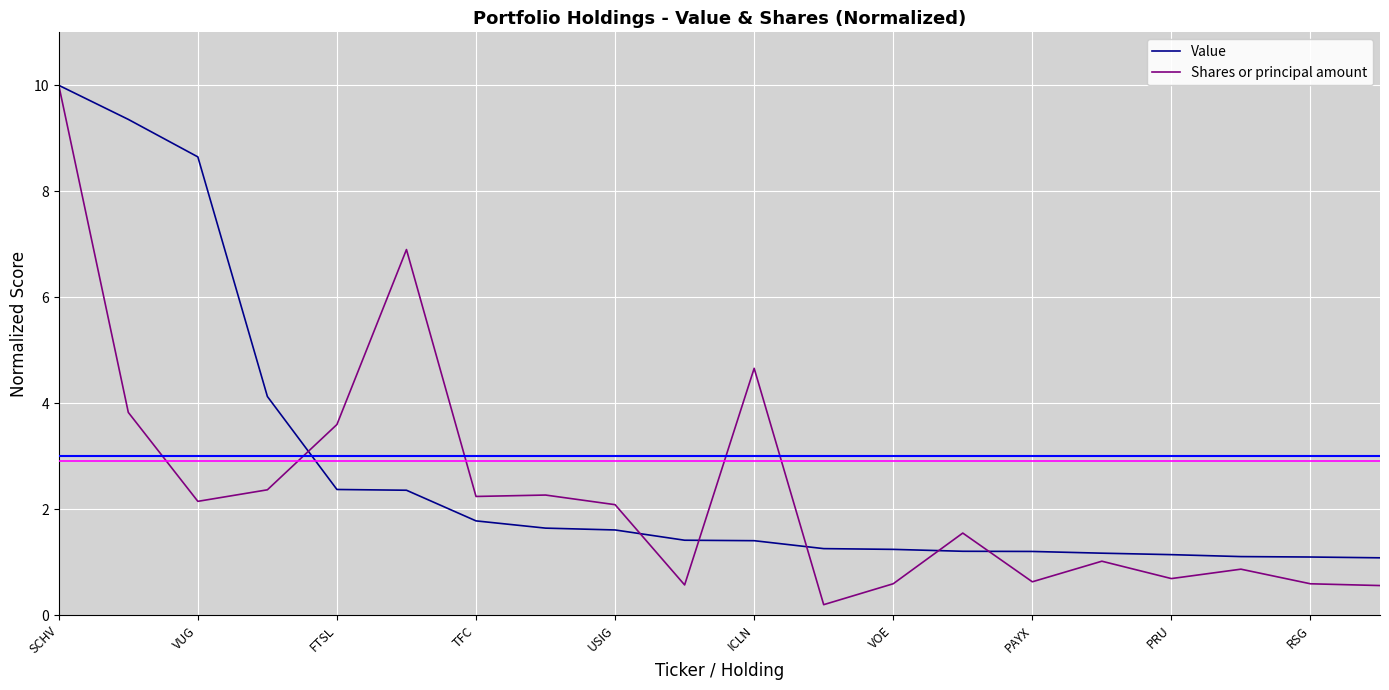

What is the highest value of the Value series?

10.0